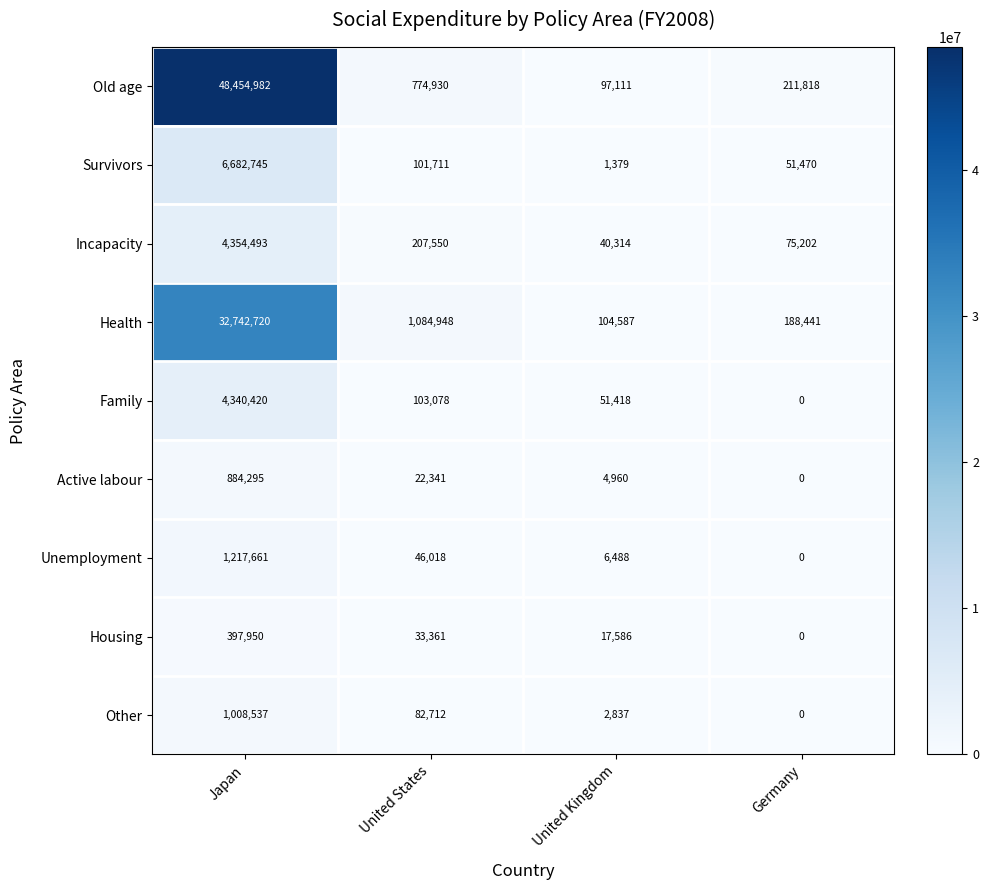

What is the sum of all Old age values?

49538841